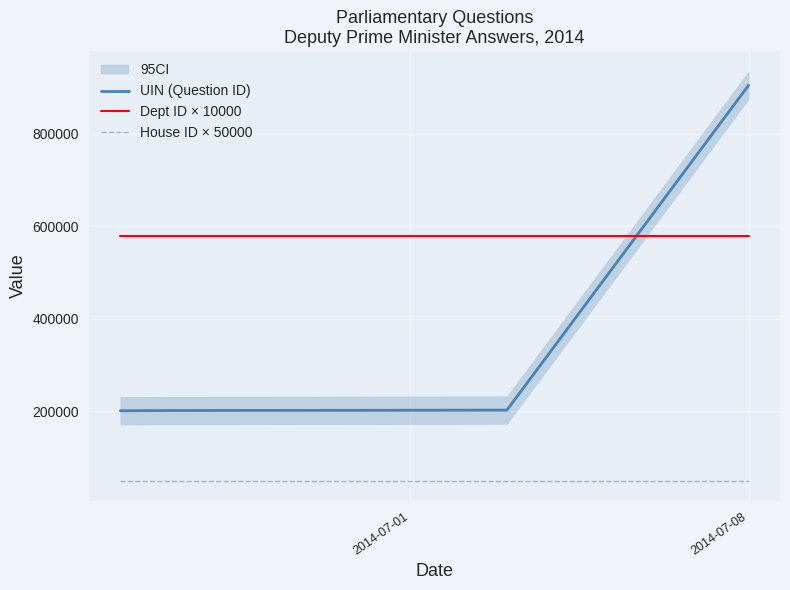

True or false: UIN (Question ID) and House ID × 50000 cross at least once.

False